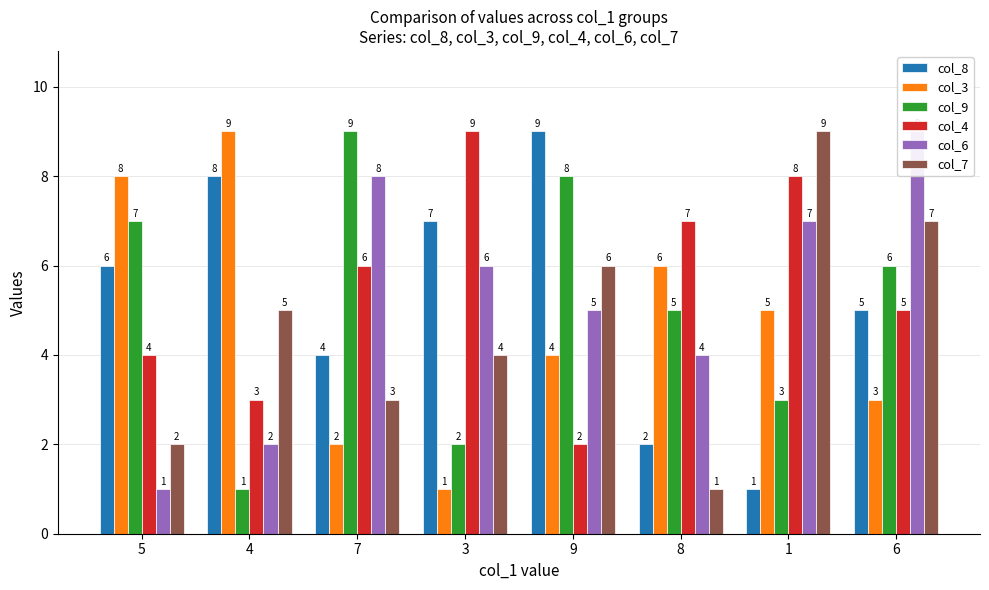

What is the value of the col_4 bar at the 4th from the left?

9